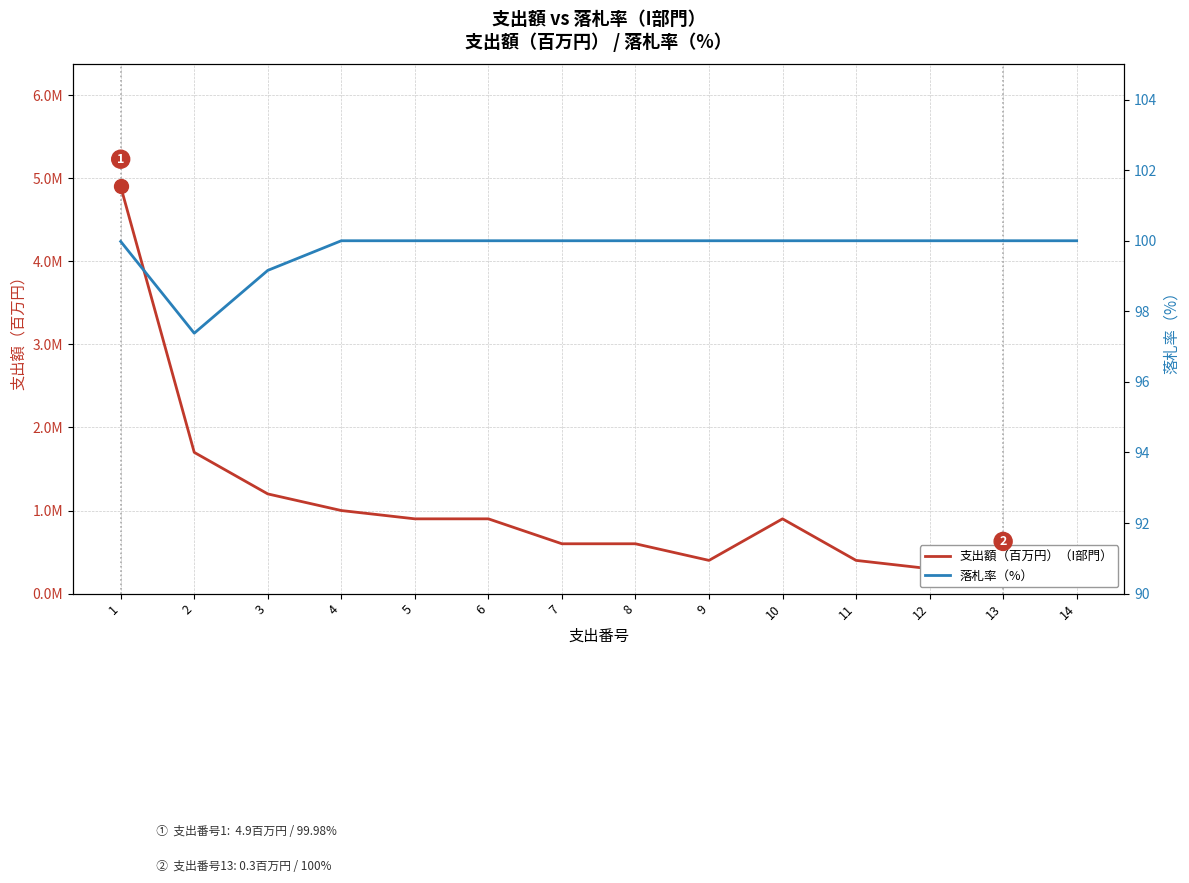

Reading right to left, what are all the values shown in this chart?

支出額（百万円）（I部門）: 14=0.3	13=0.3	12=0.3	11=0.4	10=0.9	9=0.4	8=0.6	7=0.6	6=0.9	5=0.9	4=1.0	3=1.2	2=1.7	1=4.9
落札率（%）: 14=100.0	13=100.0	12=100.0	11=100.0	10=100.0	9=100.0	8=100.0	7=100.0	6=100.0	5=100.0	4=100.0	3=99.2	2=97.4	1=100.0